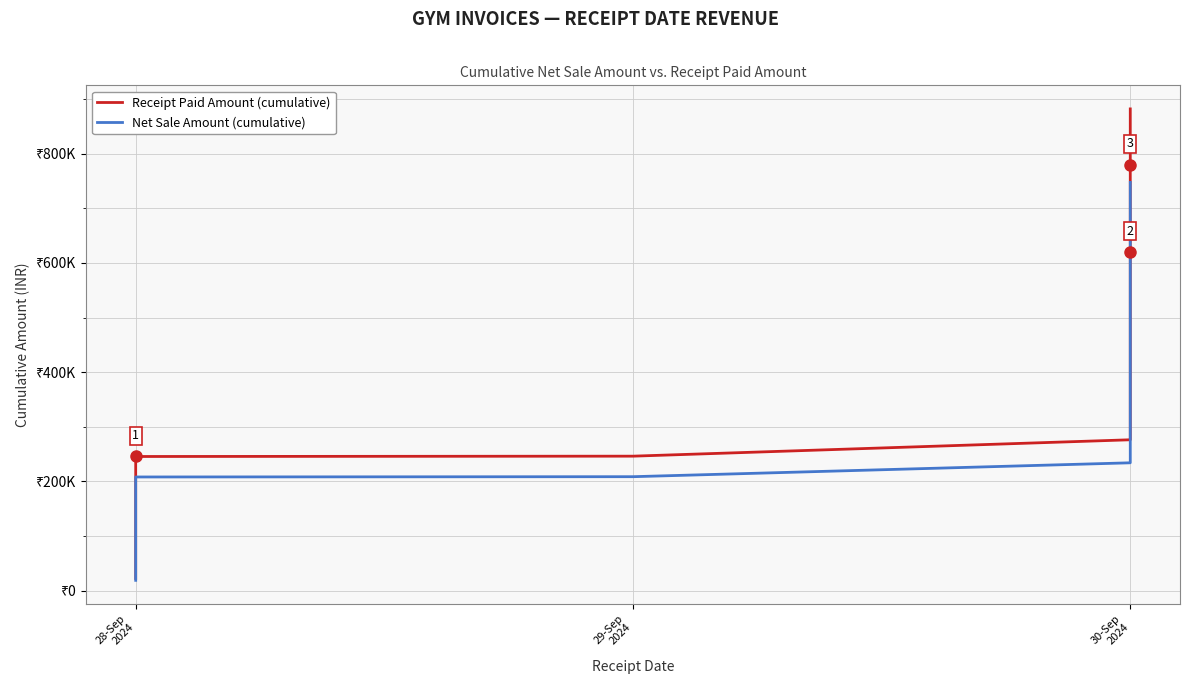

Which series has the largest total across all categories?

Receipt Paid Amount (cumulative)